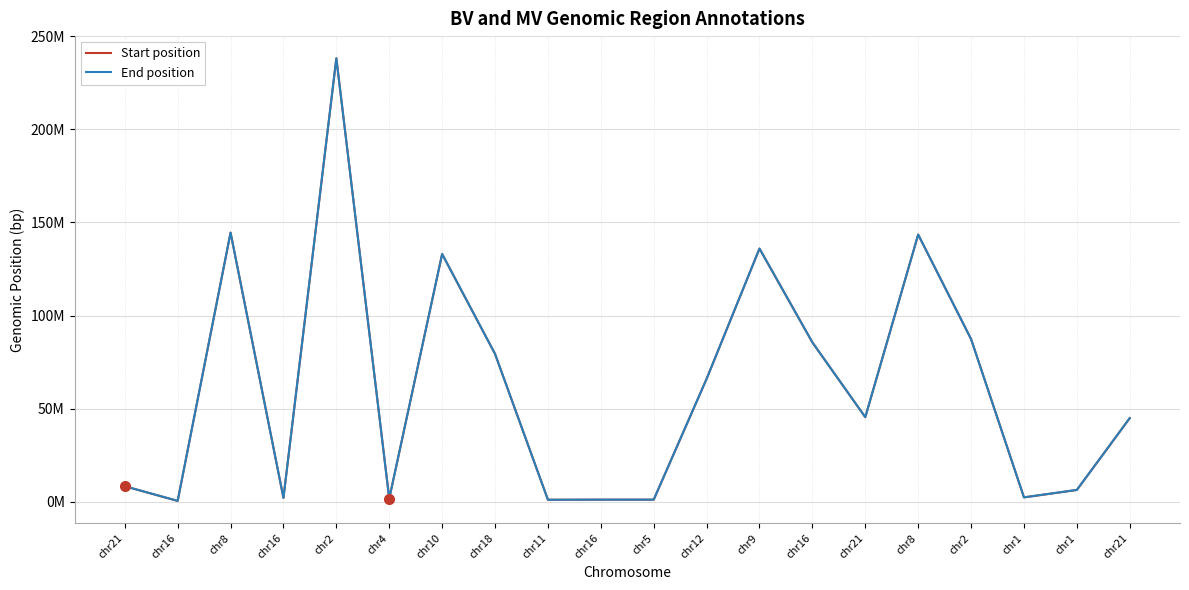

Does the chart display data point markers on the line(s)?

No